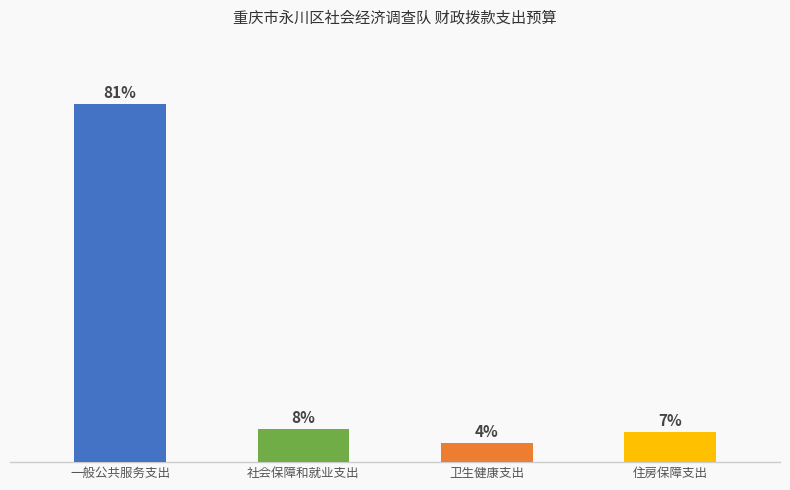

Are the bars horizontal?

No